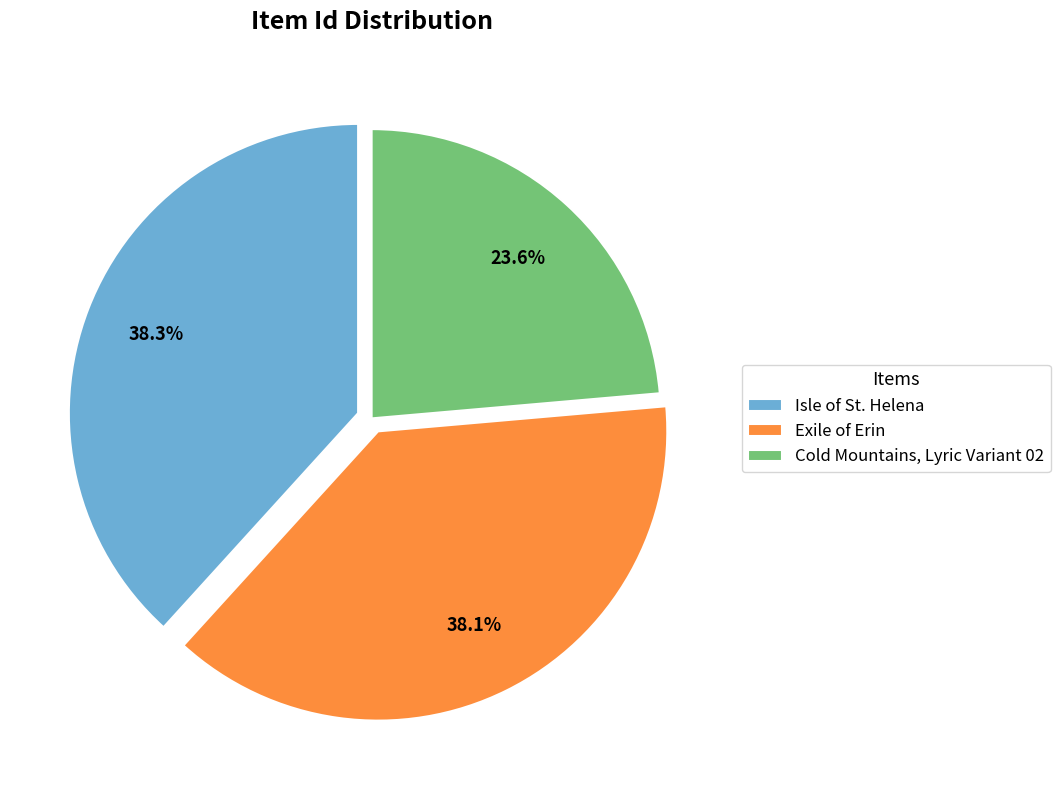

True or false: Exile of Erin accounts for 25% of the total.

False